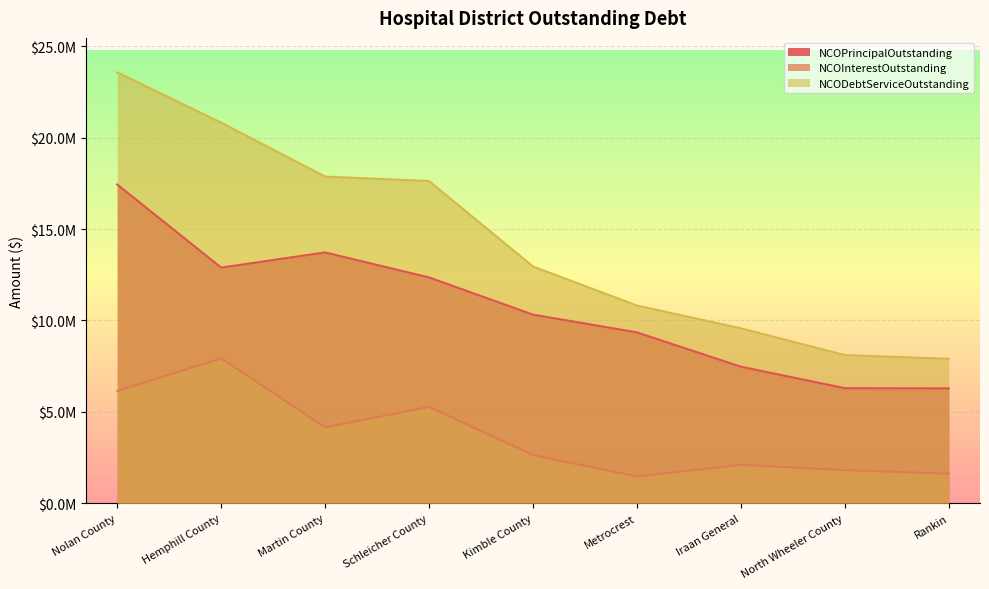

At which category does NCOInterestOutstanding reach its first local peak?

Hemphill County